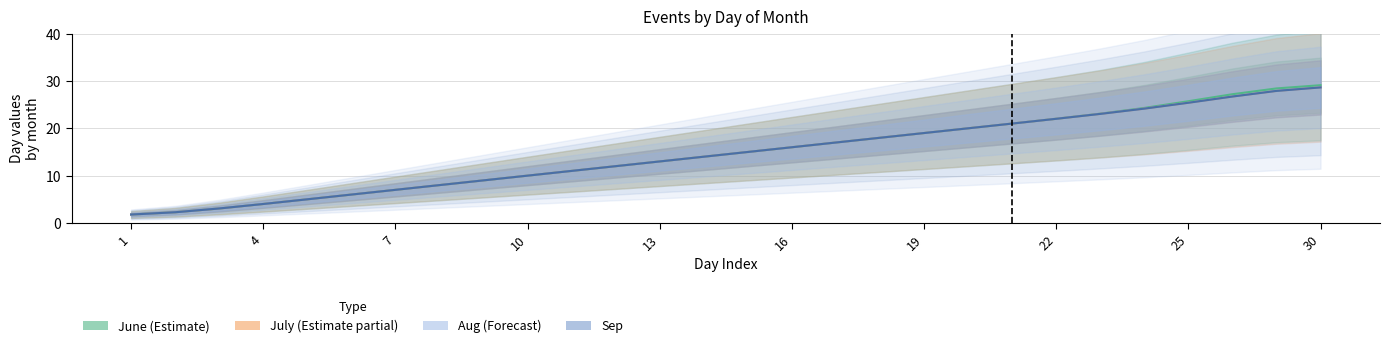

Count the number of data series in this chart.

4